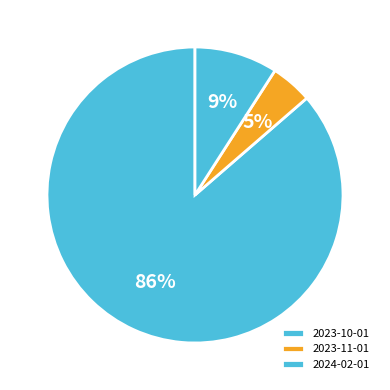

True or false: 2023-10-01 accounts for 86% of the total.

True